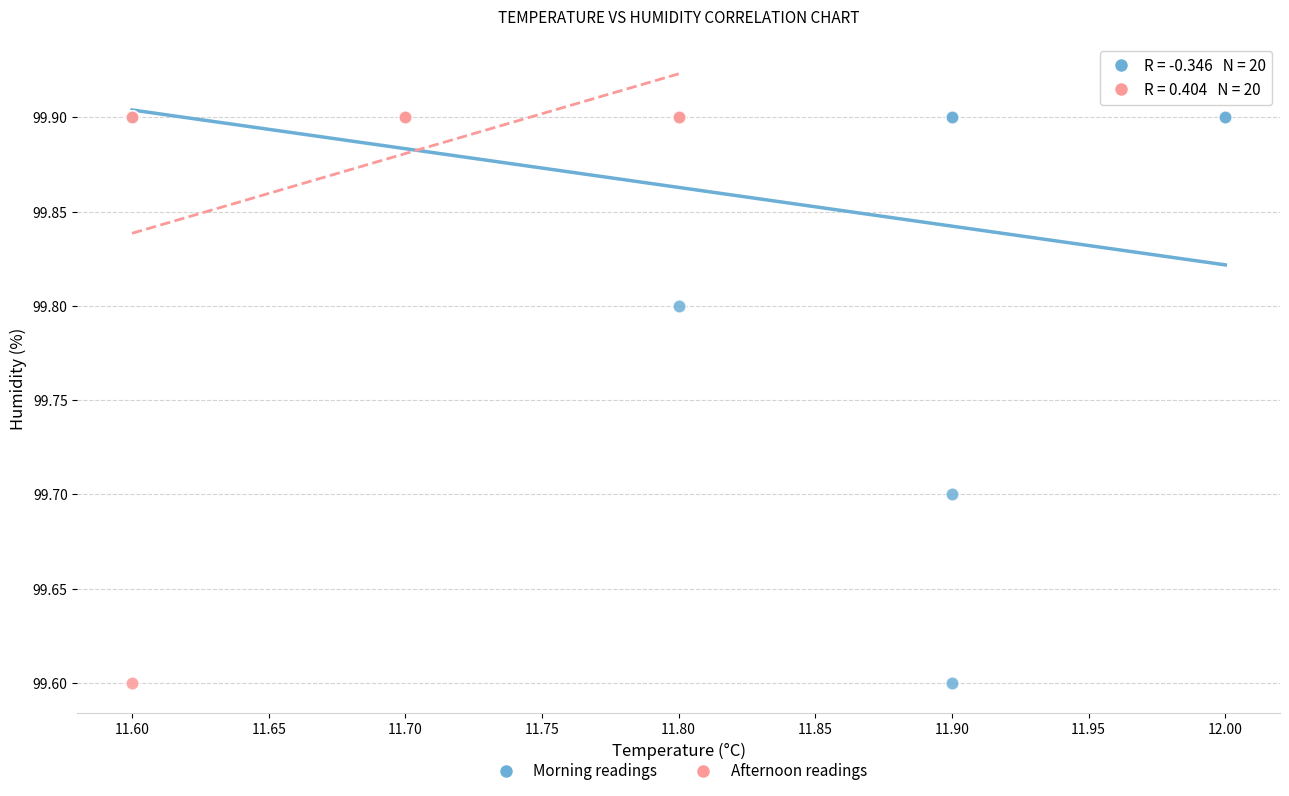

What are all the series names shown in the legend?

Morning readings, Afternoon readings